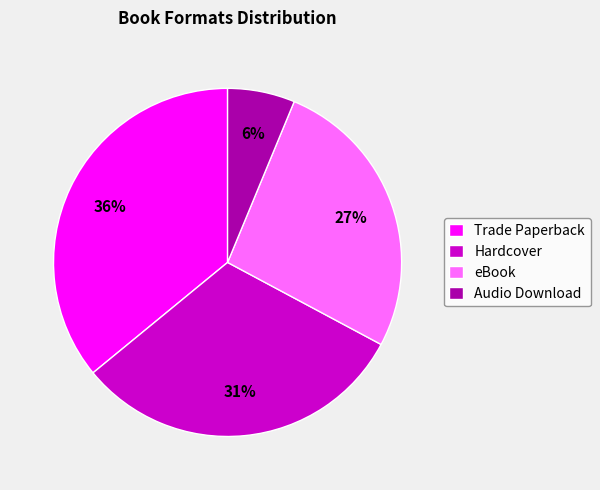

Is the sum of Audio Download and Hardcover greater than half?

No